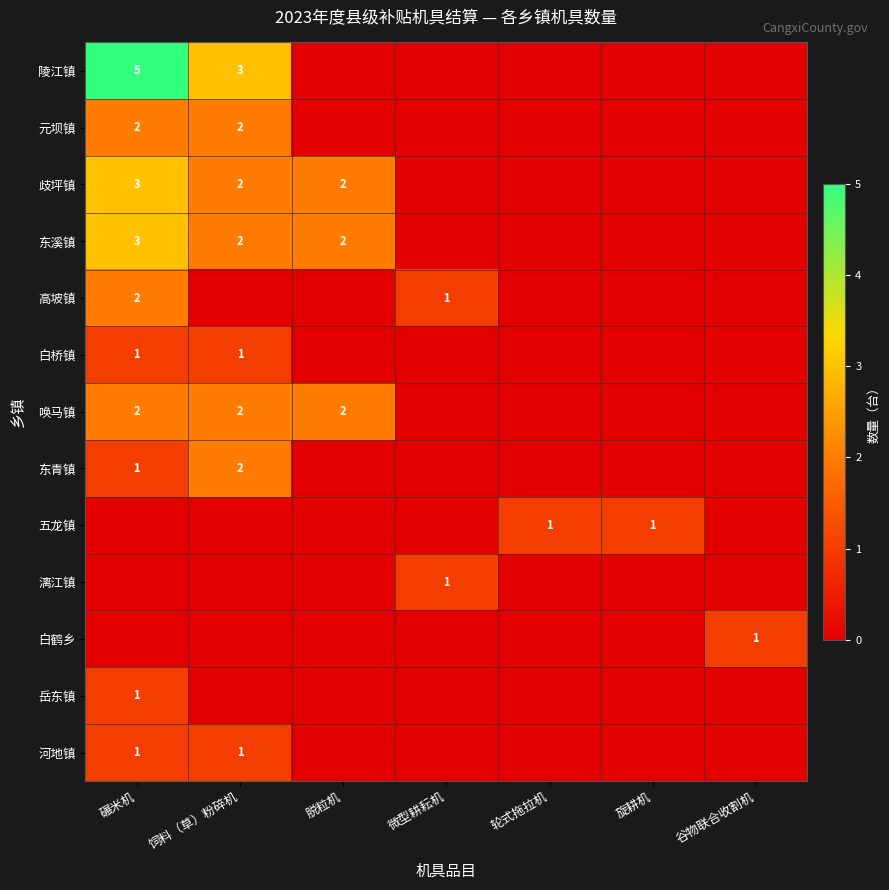

Is it true that 高坡镇 equals 2 at 碾米机?

True